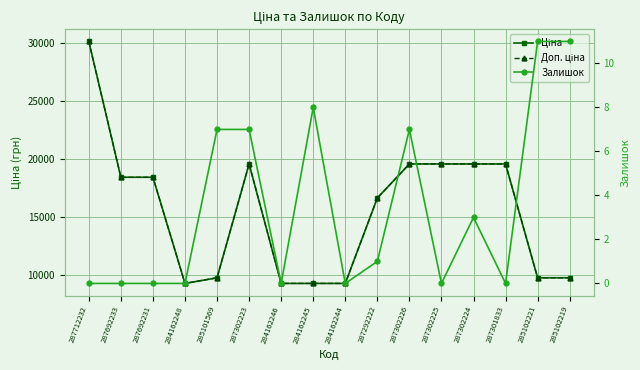

Reading left to right, transcribe all the data shown in this chart.

Ціна: 287712232=30102.8	287692233=18420.9	287692231=18420.9	284162248=9290.5	285101569=9775.5	287302223=19564.9	284162246=9290.5	284162245=9290.5	284162244=9290.5	287292222=16636.8	287302226=19564.9	287302225=19564.9	287302224=19564.9	287301833=19564.9	285102221=9775.5	285102219=9775.5
Доп. ціна: 287712232=30102.8	287692233=18420.9	287692231=18420.9	284162248=9290.5	285101569=9775.5	287302223=19564.9	284162246=9290.5	284162245=9290.5	284162244=9290.5	287292222=16636.8	287302226=19564.9	287302225=19564.9	287302224=19564.9	287301833=19564.9	285102221=9775.5	285102219=9775.5
Залишок: 287712232=0.0	287692233=0.0	287692231=0.0	284162248=0.0	285101569=7.0	287302223=7.0	284162246=0.0	284162245=8.0	284162244=0.0	287292222=1.0	287302226=7.0	287302225=0.0	287302224=3.0	287301833=0.0	285102221=11.0	285102219=11.0